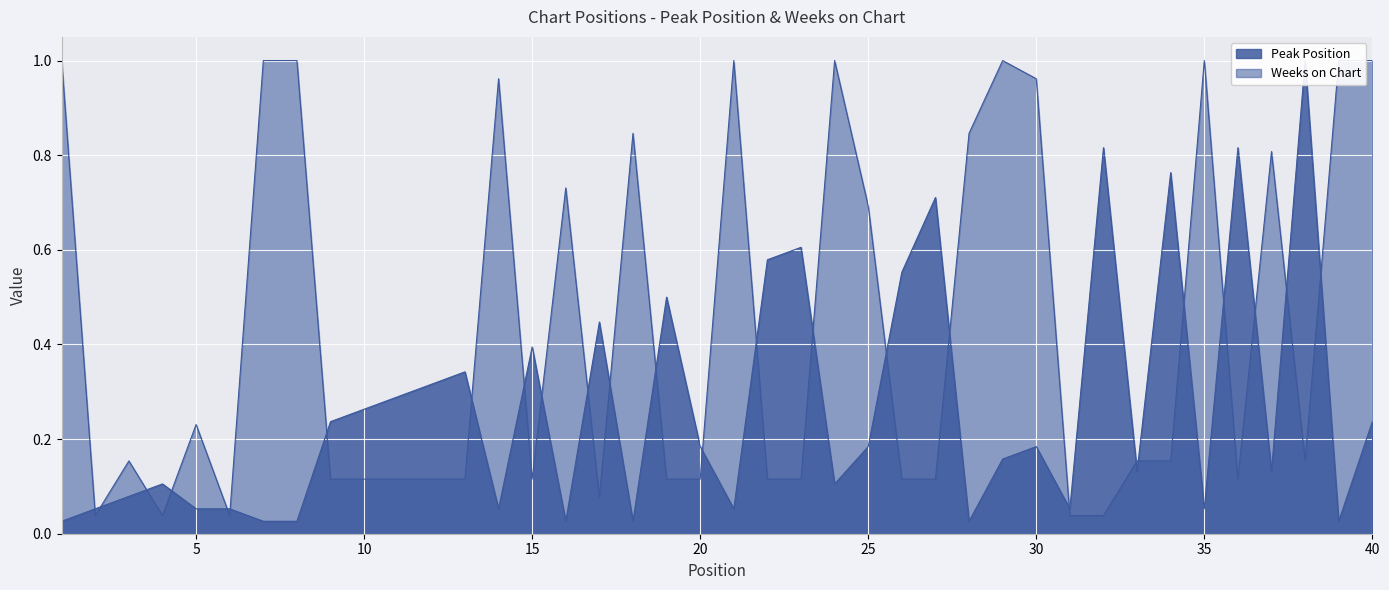

Which has a higher value, 38 or 19?

38